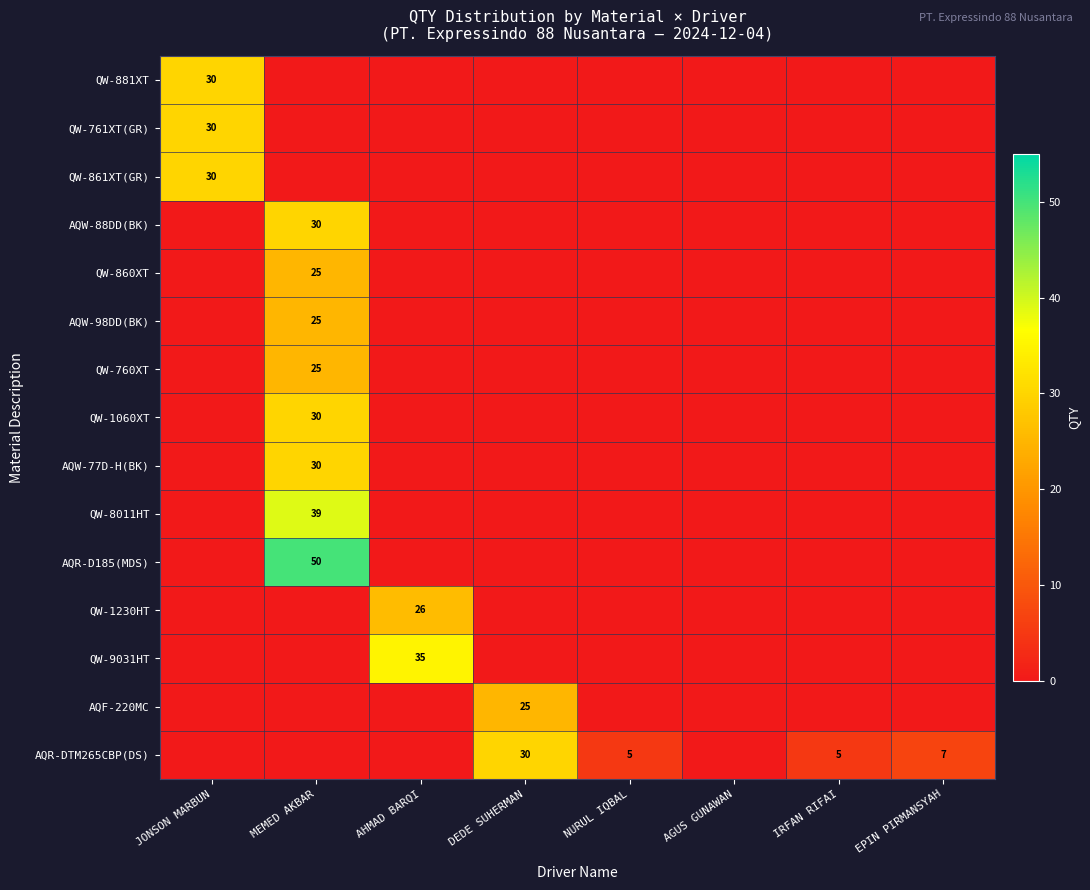

True or false: QW-860XT has a value of 8 at DEDE SUHERMAN.

False